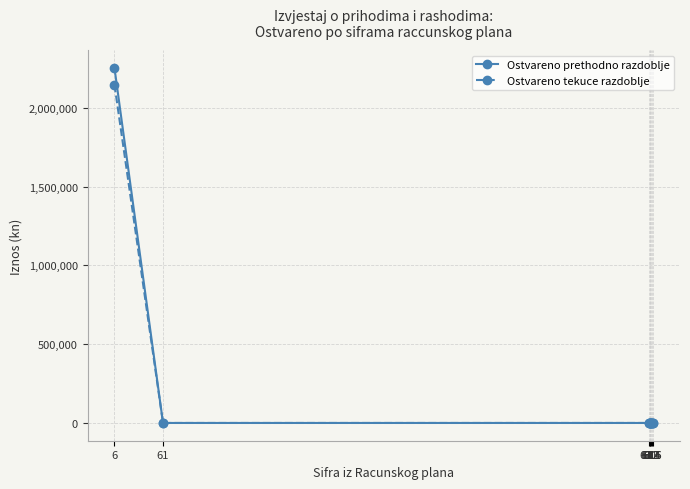

True or false: Ostvareno prethodno razdoblje has a value of 1025375.2 at 6.

False